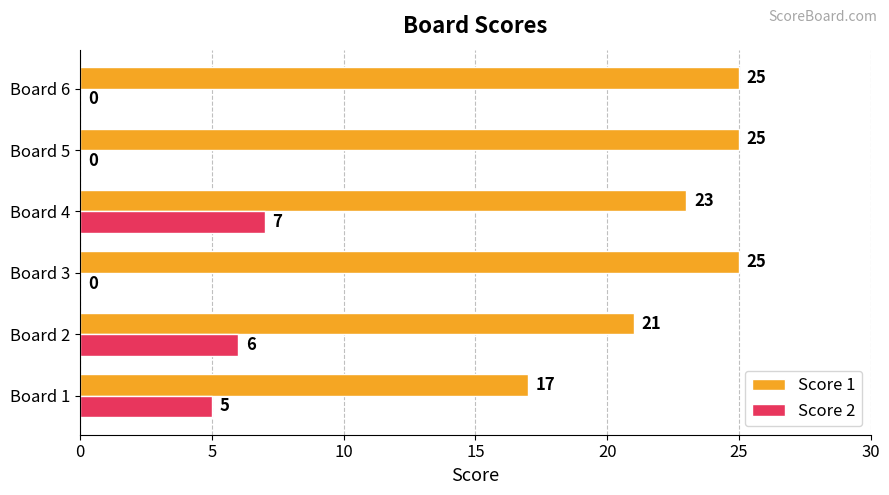

What is the greatest value displayed?

25